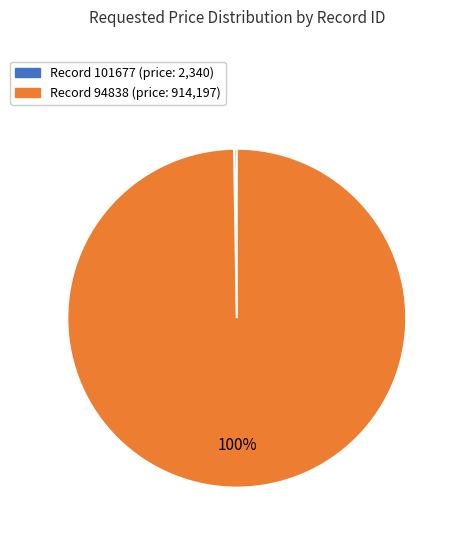

Is there any slice that represents more than half of the pie?

Yes